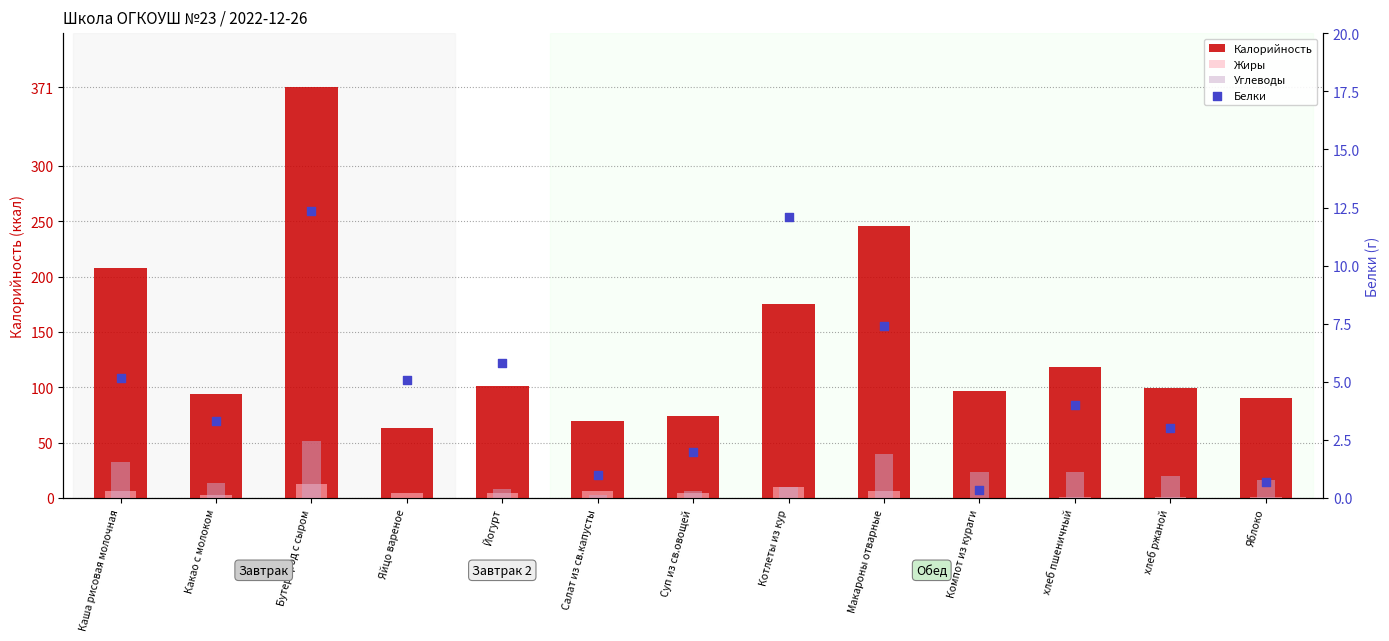

What is the total value across all series at хлеб пшеничный?

147.0